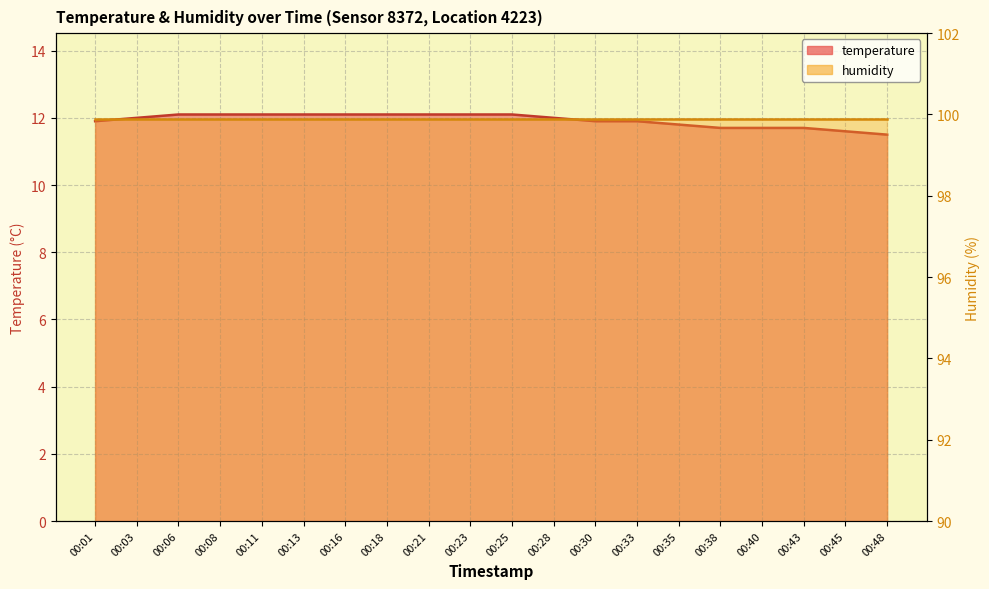

The chart shows a value of 12.0 at 00:03. True or false?

True